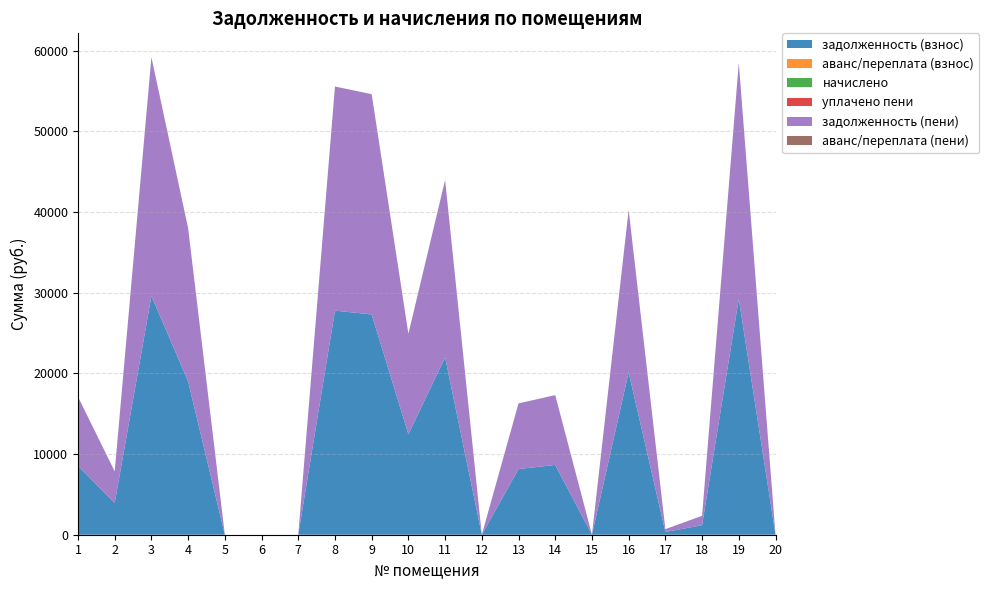

Reading left to right, transcribe all the data shown in this chart.

задолженность (взнос): 1=8545.3	2=3923.1	3=29585.6	4=18988.0	5=0.0	6=0.0	7=0.0	8=27770.0	9=27295.2	10=12451.4	11=21976.6	12=0.0	13=8137.6	14=8649.0	15=0.0	16=20127.4	17=343.3	18=1174.5	19=29235.4	20=0.0
аванс/переплата (взнос): 1=0.0	2=0.0	3=0.0	4=0.0	5=0.0	6=0.0	7=0.0	8=0.0	9=0.0	10=0.0	11=0.0	12=0.0	13=0.0	14=0.0	15=0.0	16=0.0	17=0.0	18=0.0	19=0.0	20=0.0
начислено: 1=0.0	2=0.0	3=0.0	4=0.0	5=0.0	6=0.0	7=0.0	8=0.0	9=0.0	10=0.0	11=0.0	12=0.0	13=0.0	14=0.0	15=0.0	16=0.0	17=0.0	18=0.0	19=0.0	20=0.0
уплачено пени: 1=0.0	2=0.0	3=0.0	4=0.0	5=0.0	6=0.0	7=0.0	8=0.0	9=0.0	10=0.0	11=0.0	12=0.0	13=0.0	14=0.0	15=0.0	16=0.0	17=0.0	18=0.0	19=0.0	20=0.0
задолженность (пени): 1=8545.3	2=3923.1	3=29585.6	4=18988.0	5=0.0	6=0.0	7=0.0	8=27770.0	9=27295.2	10=12451.4	11=21976.6	12=0.0	13=8137.6	14=8649.0	15=0.0	16=20127.4	17=343.3	18=1174.5	19=29235.4	20=0.0
аванс/переплата (пени): 1=0.0	2=0.0	3=0.0	4=0.0	5=0.0	6=0.0	7=0.0	8=0.0	9=0.0	10=0.0	11=0.0	12=0.0	13=0.0	14=0.0	15=0.0	16=0.0	17=0.0	18=0.0	19=0.0	20=0.0